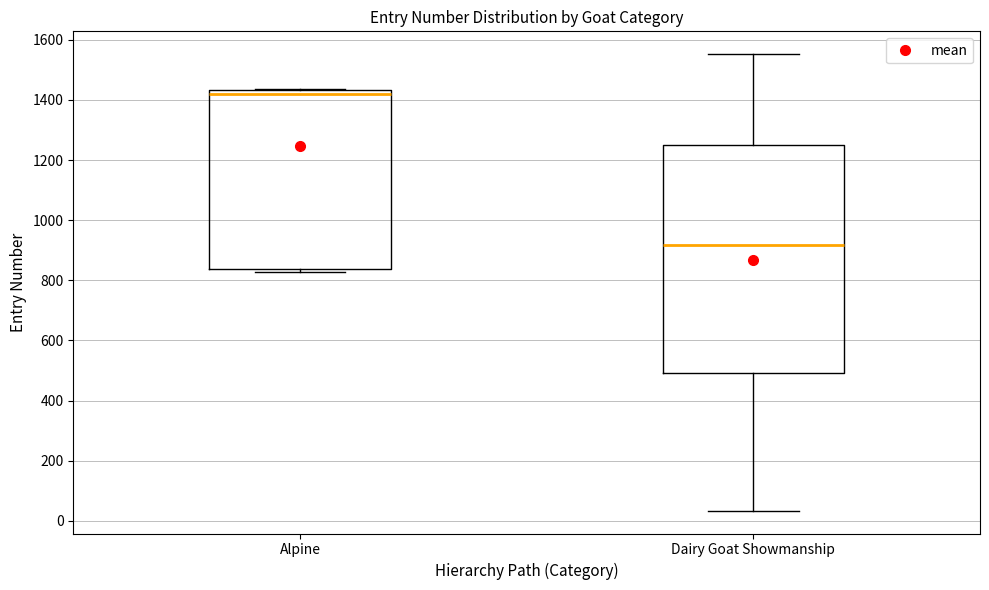

Reading left to right, read every box against the y-axis: the position of its median line, the range the box covers, and the ends of its whiskers. The values are not printed on the chart, so give them approximately, as read against the axis.

Alpine: median 1420, box 840 to 1440, whiskers 820 to 1440
Dairy Goat Showmanship: median 920, box 500 to 1240, whiskers 40 to 1560